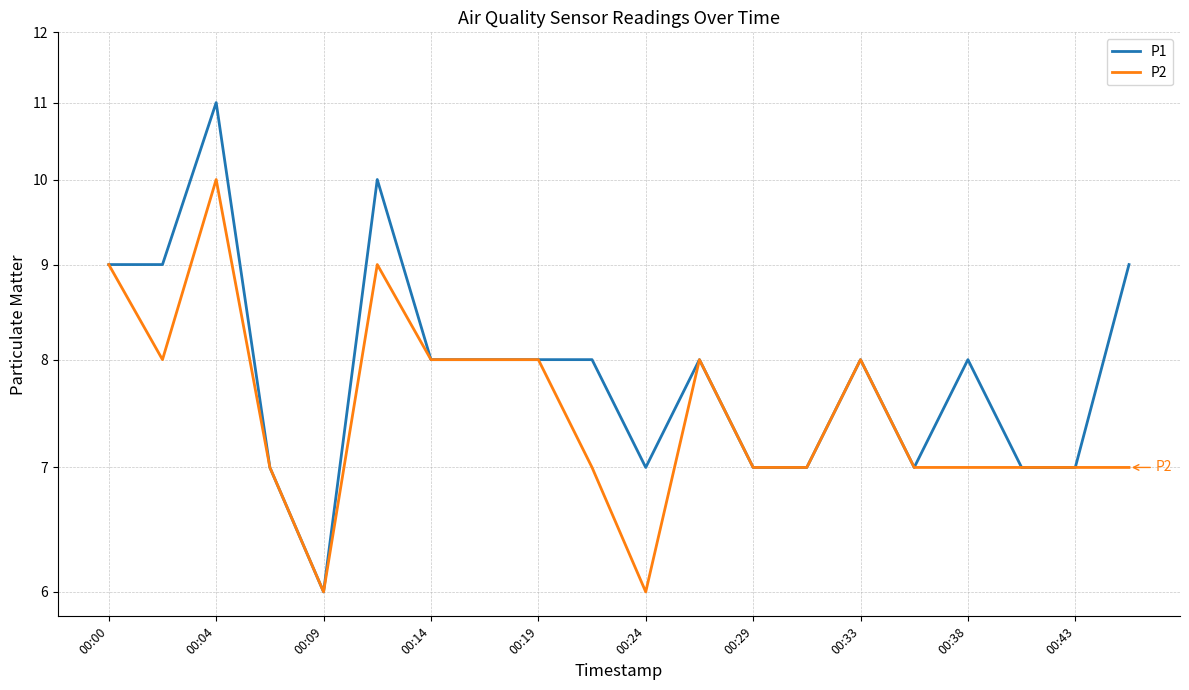

How many categories are shown in the chart?

20